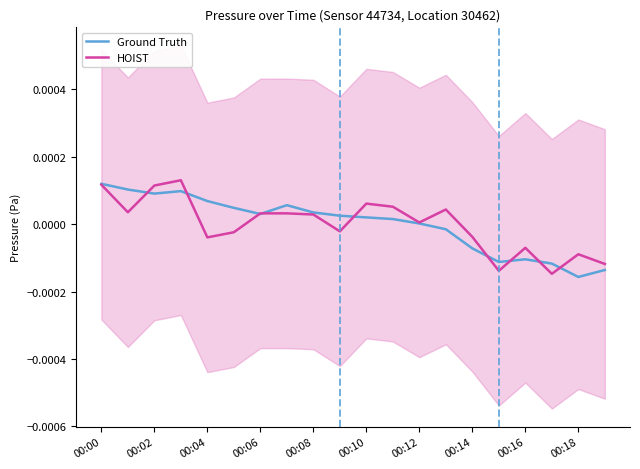

Which series has the largest total across all categories?

Ground Truth